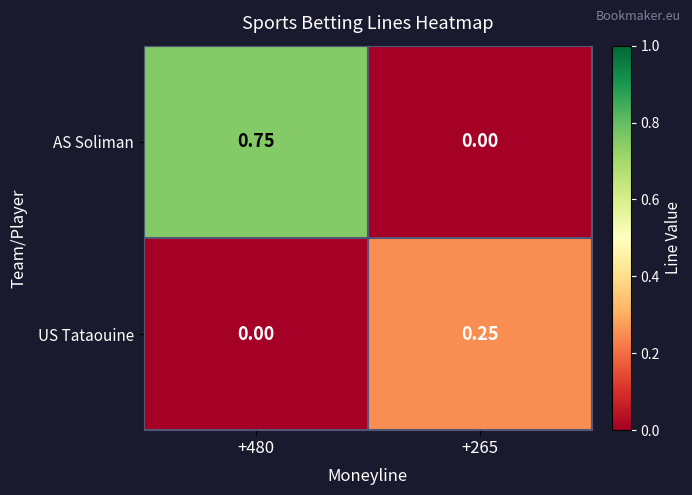

Which series has the largest total across all categories?

AS Soliman